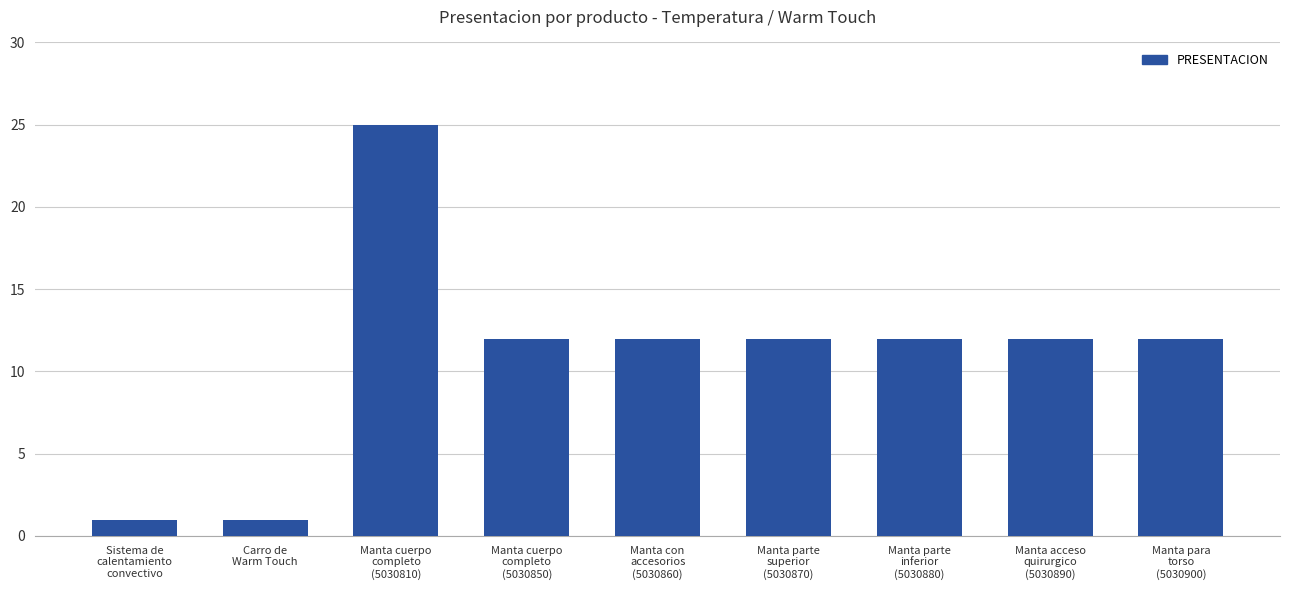

What is the value of the 2nd bar from the left?

1